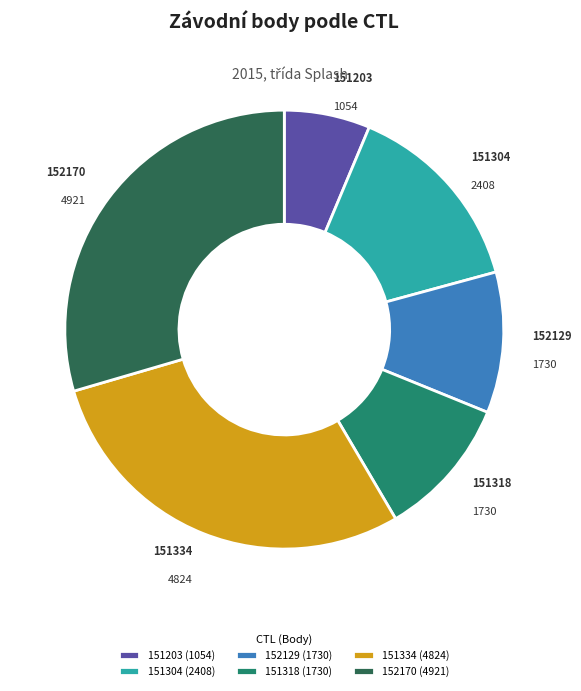

How many slices are in this pie chart?

6